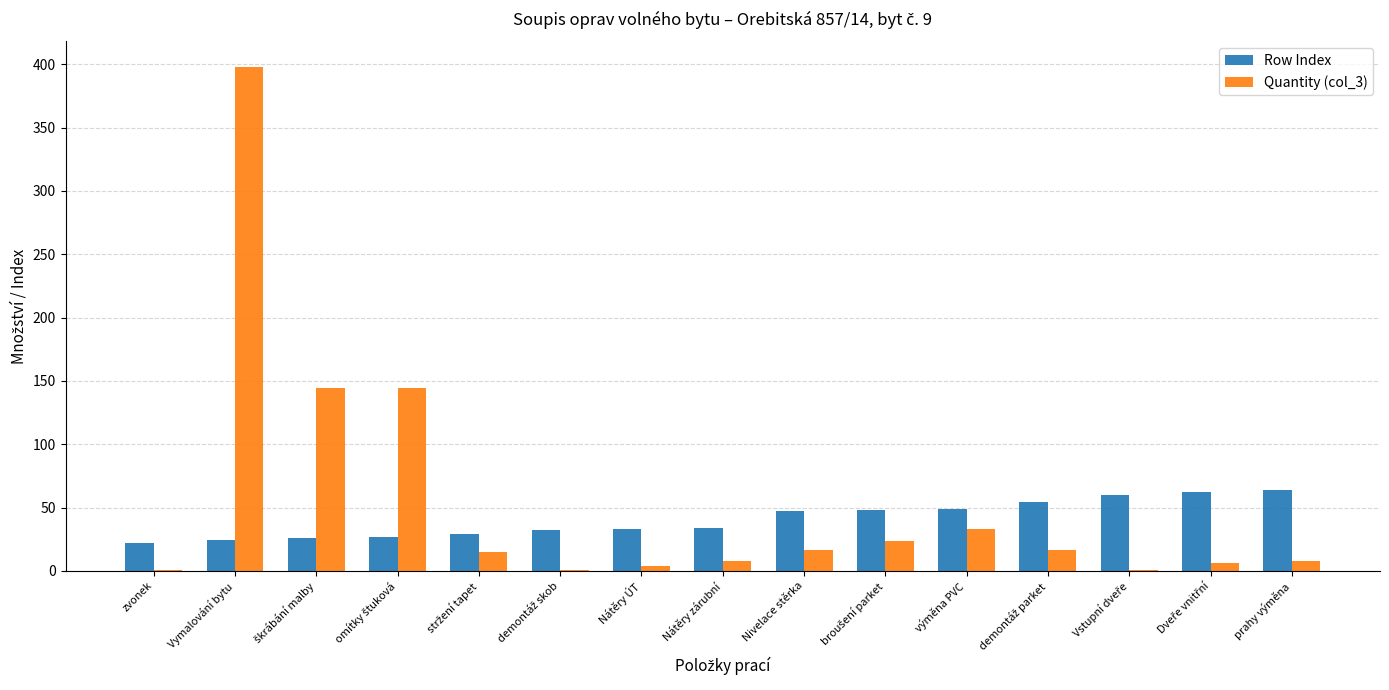

How many categories are shown in the chart?

15